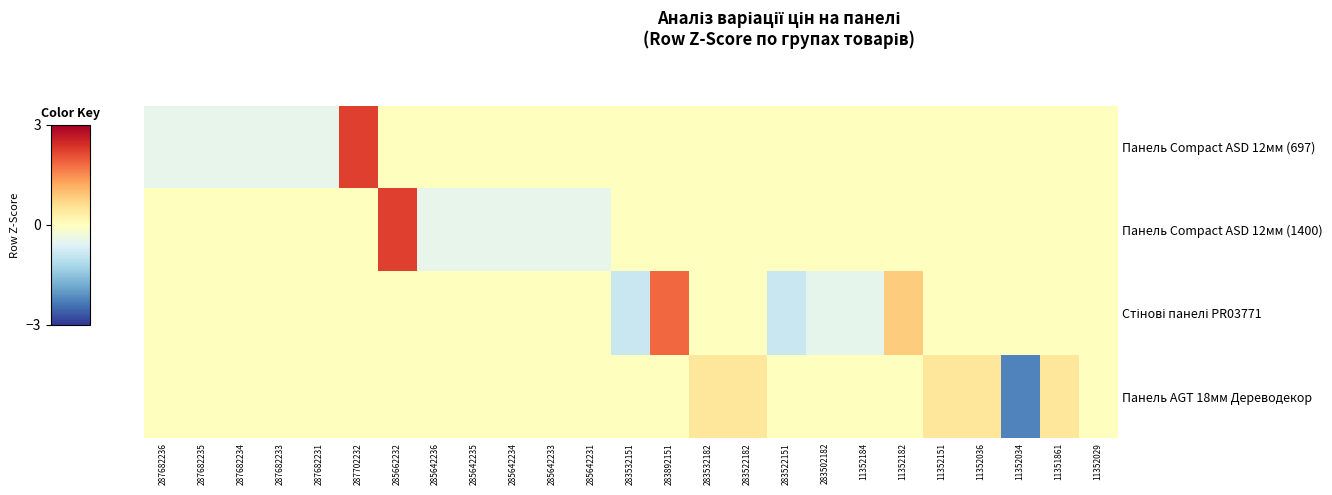

At 285642236, list the series in order from smallest to largest.

Панель Compact ASD 12мм (1400), Панель Compact ASD 12мм (697), Стінові панелі PR03771, Панель AGT 18мм Дереводекор